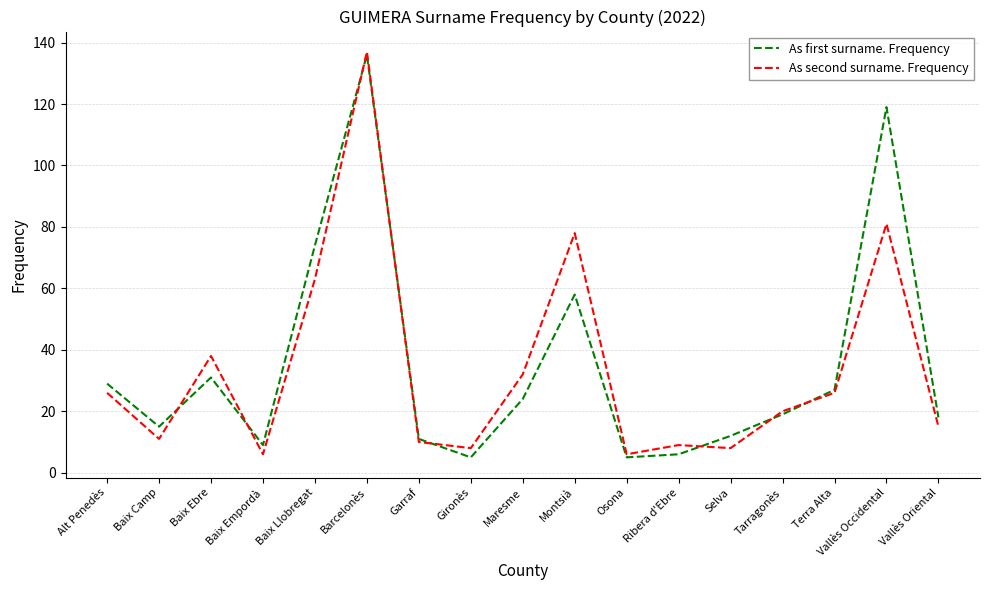

What is the approximate value of As second surname. Frequency at Barcelonès, to the nearest 5?

135